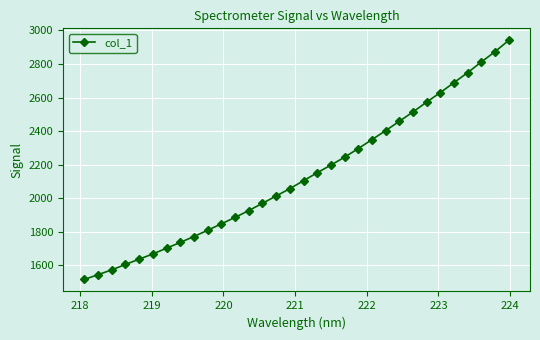

What is the difference between the second highest and second lowest values?

1329.7